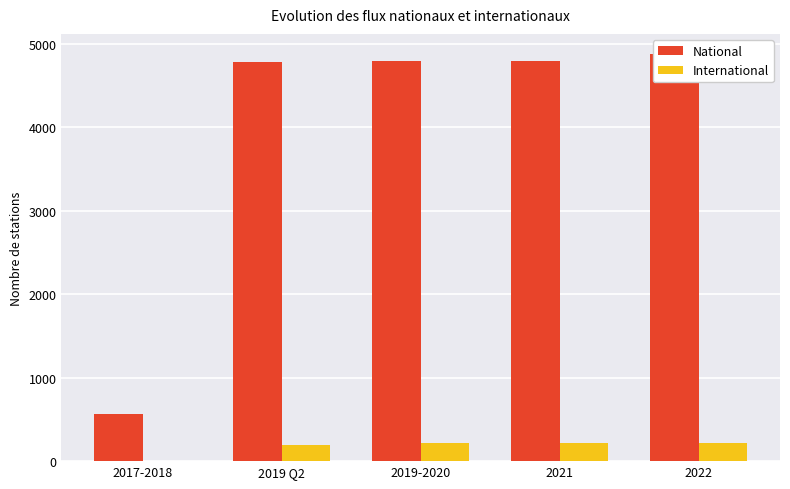

Reading right to left, extract all data points from this chart.

National: 2022=4873	2021=4797	2019-2020=4789	2019 Q2=4775	2017-2018=559
International: 2022=219	2021=219	2019-2020=219	2019 Q2=199	2017-2018=1